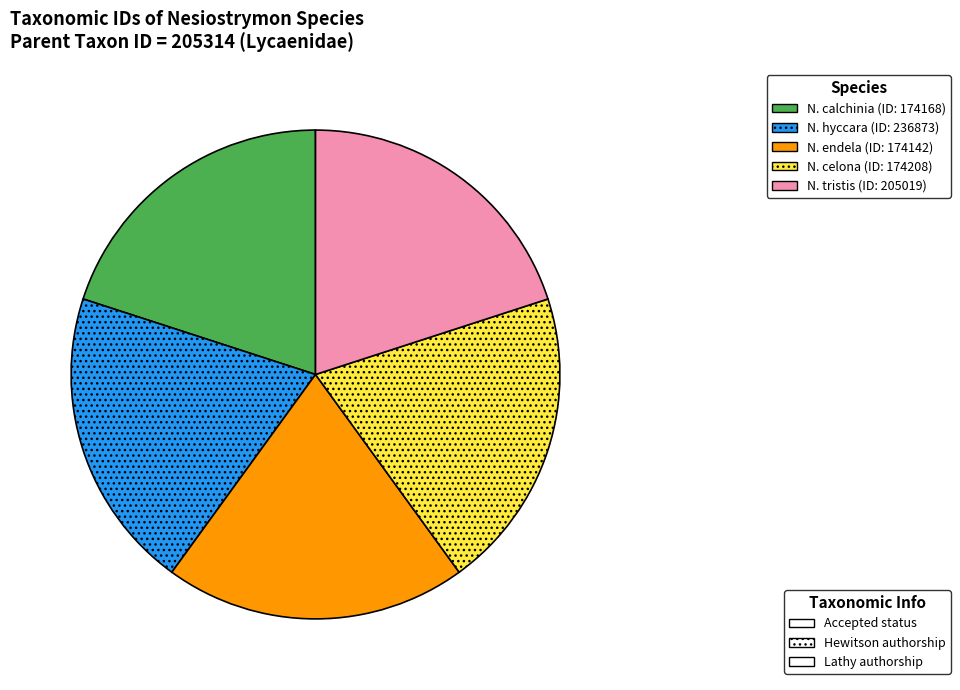

Does any single category account for the majority?

No